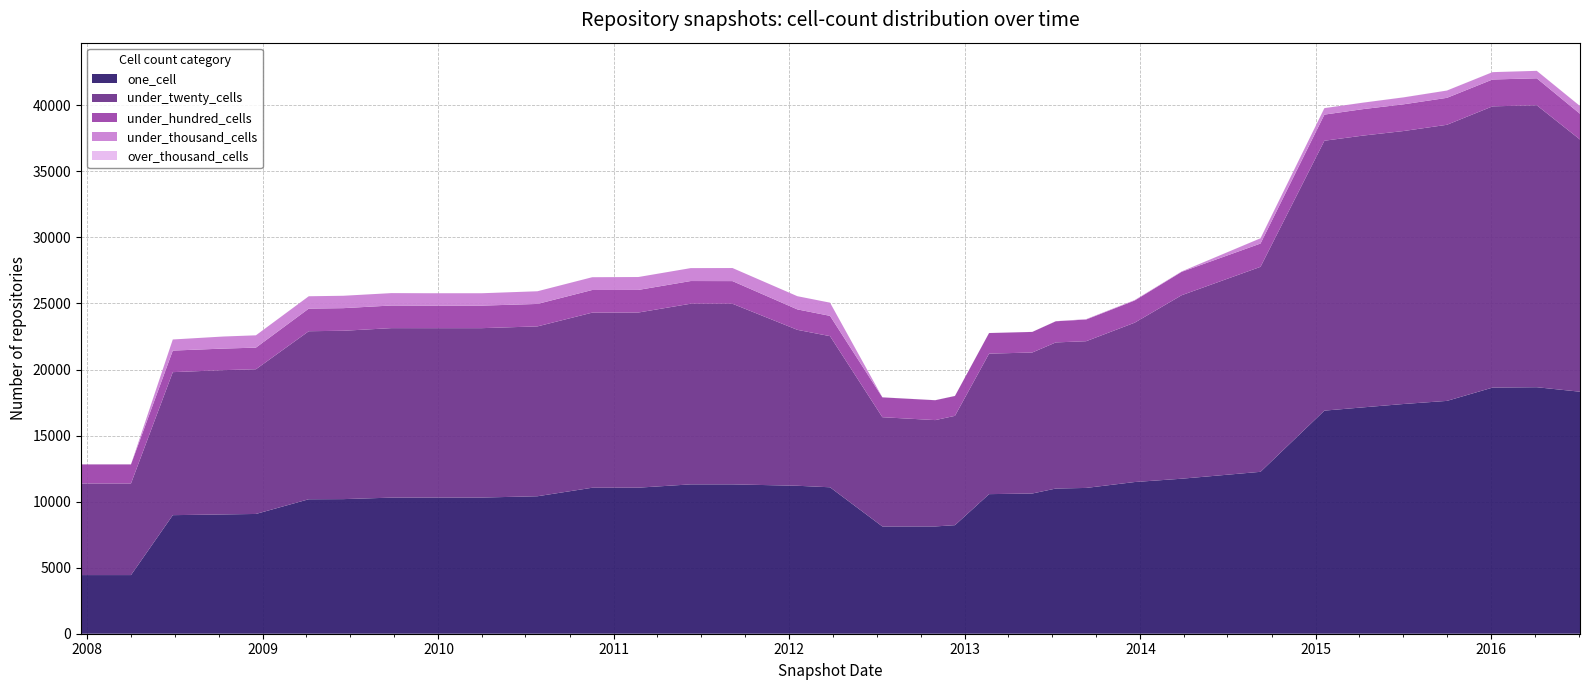

Reading right to left, extract all data points from this chart.

one_cell: 18319	18659	18630	17624	17390	17133	16888	12256	11734	11482	11036	10990	10614	10566	8217	8122	8118	11085	11200	11306	11306	11056	11050	10406	10308	10308	10302	10189	10179	9066	9030	8975	4440	4440
under_twenty_cells: 19090	21343	21290	20900	20663	20572	20429	15516	13891	12061	11105	11061	10673	10636	8275	8048	8270	11440	11803	13670	13674	13257	13254	12858	12822	12822	12830	12744	12719	10953	10922	10825	6934	6934
under_hundred_cells: 1950	2041	2033	2040	2022	2003	1978	1764	1770	1677	1641	1600	1558	1558	1505	1505	1503	1536	1547	1716	1717	1711	1715	1699	1706	1706	1713	1711	1712	1637	1632	1633	1443	1443
under_thousand_cells: 585	565	556	552	526	490	490	397	29	33	29	9	4	4	4	4	4	999	999	989	978	977	967	960	937	937	938	938	935	932	913	840	0	0
over_thousand_cells: 2	2	2	2	2	1	1	1	1	1	1	0	0	0	0	0	0	0	0	0	0	0	0	0	0	0	0	0	0	0	0	0	0	0